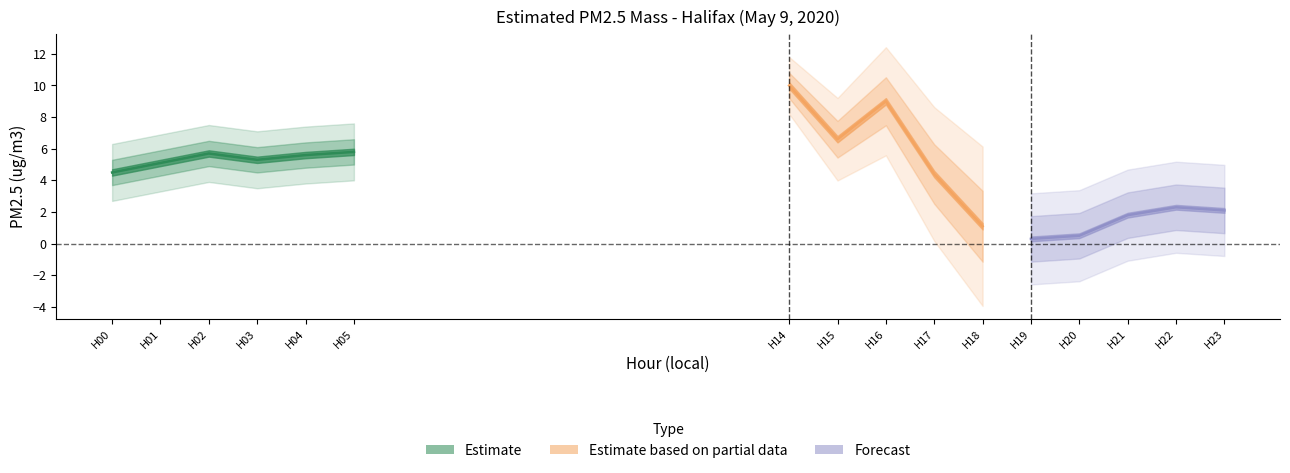

Does the chart have visible grid lines?

No